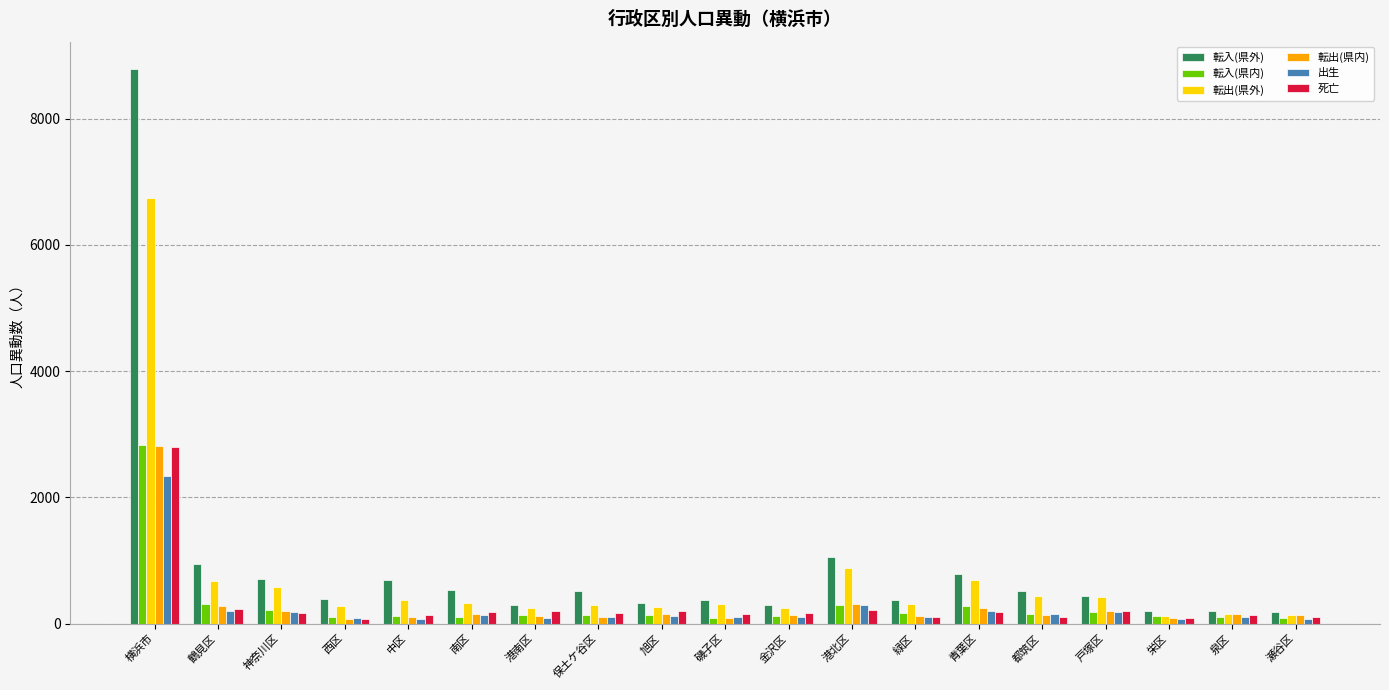

How many series are shown in this chart?

6